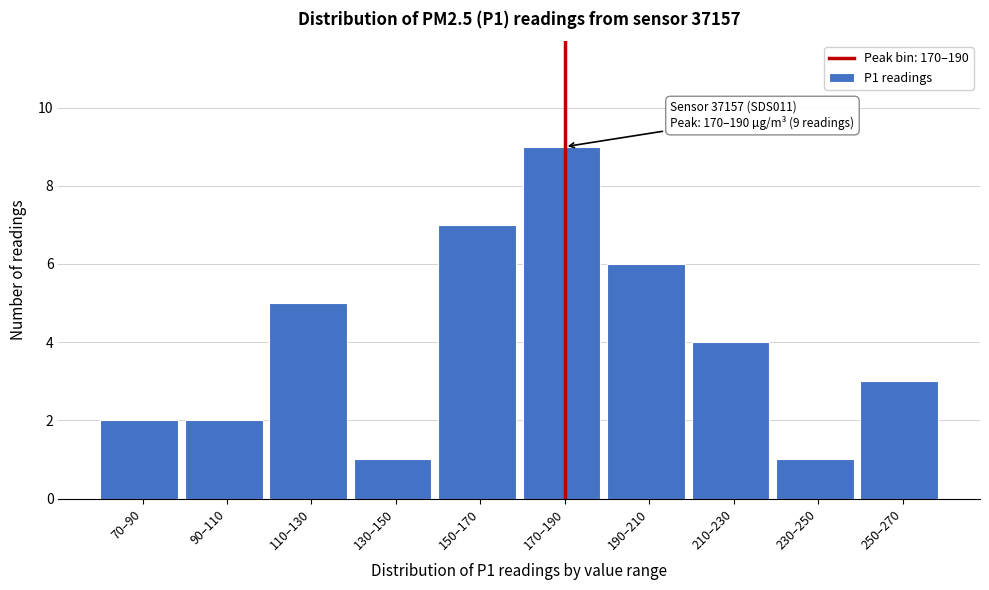

Reading left to right, list all the values displayed in this chart.

2	2	5	1	7	9	6	4	1	3